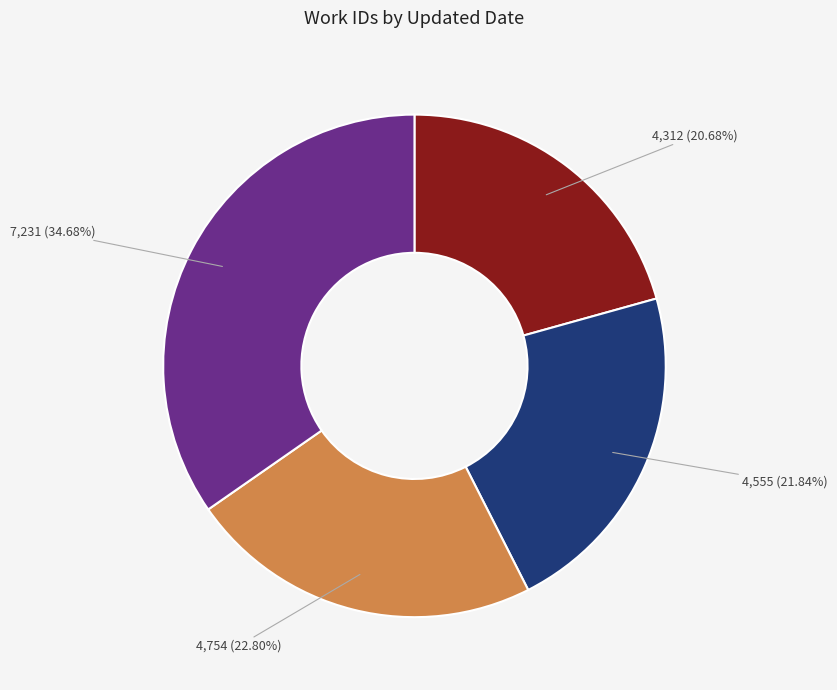

Is there any slice that represents more than half of the pie?

No